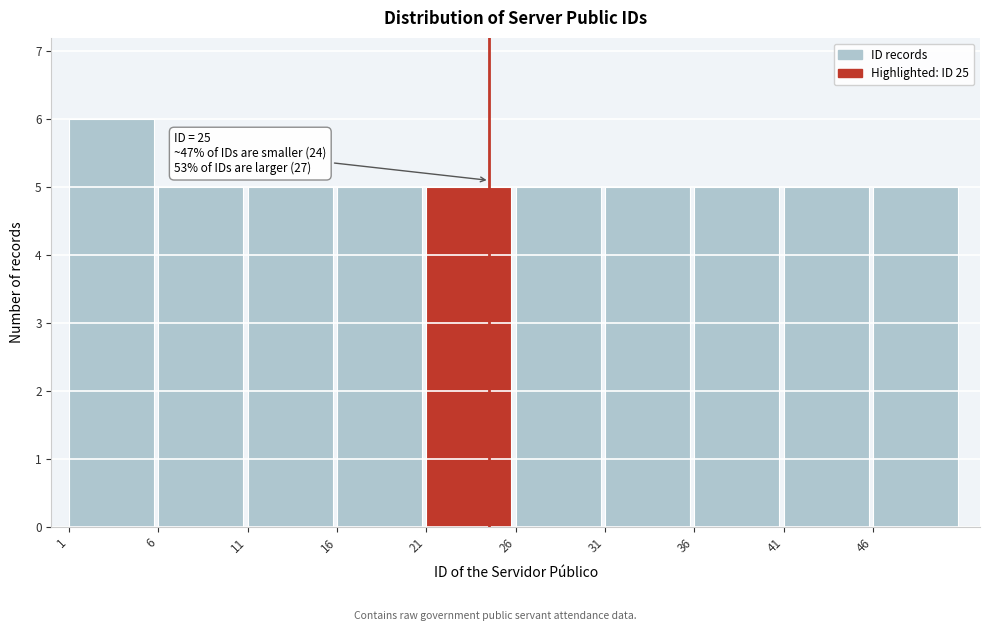

Reading right to left, list all the values displayed in this chart.

5	5	5	5	5	5	5	5	5	6